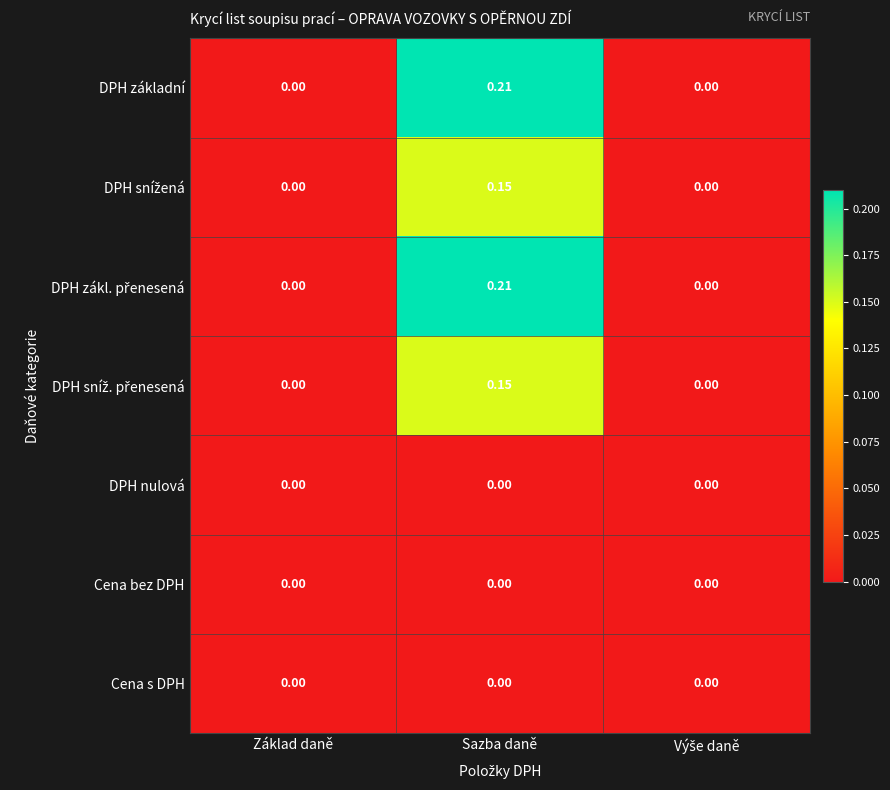

At which category does the chart reach its peak across all series?

Sazba daně